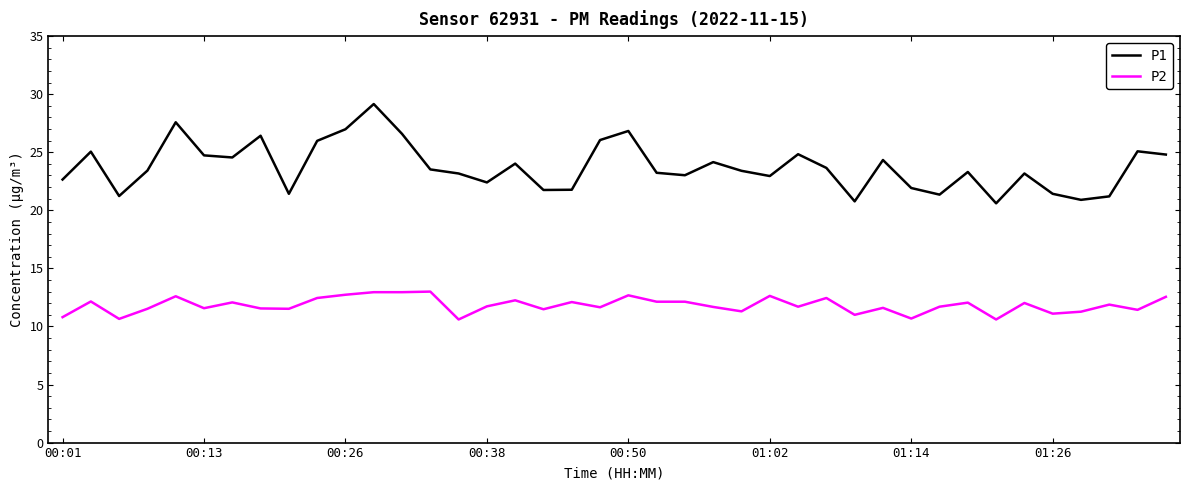

List the series in order of their overall mean, highest first.

P1, P2